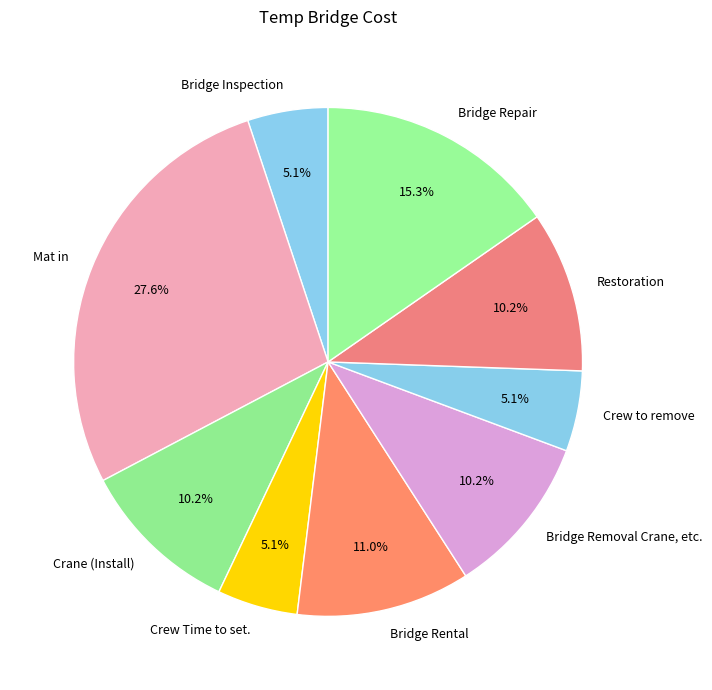

How many segments does this pie chart have?

9